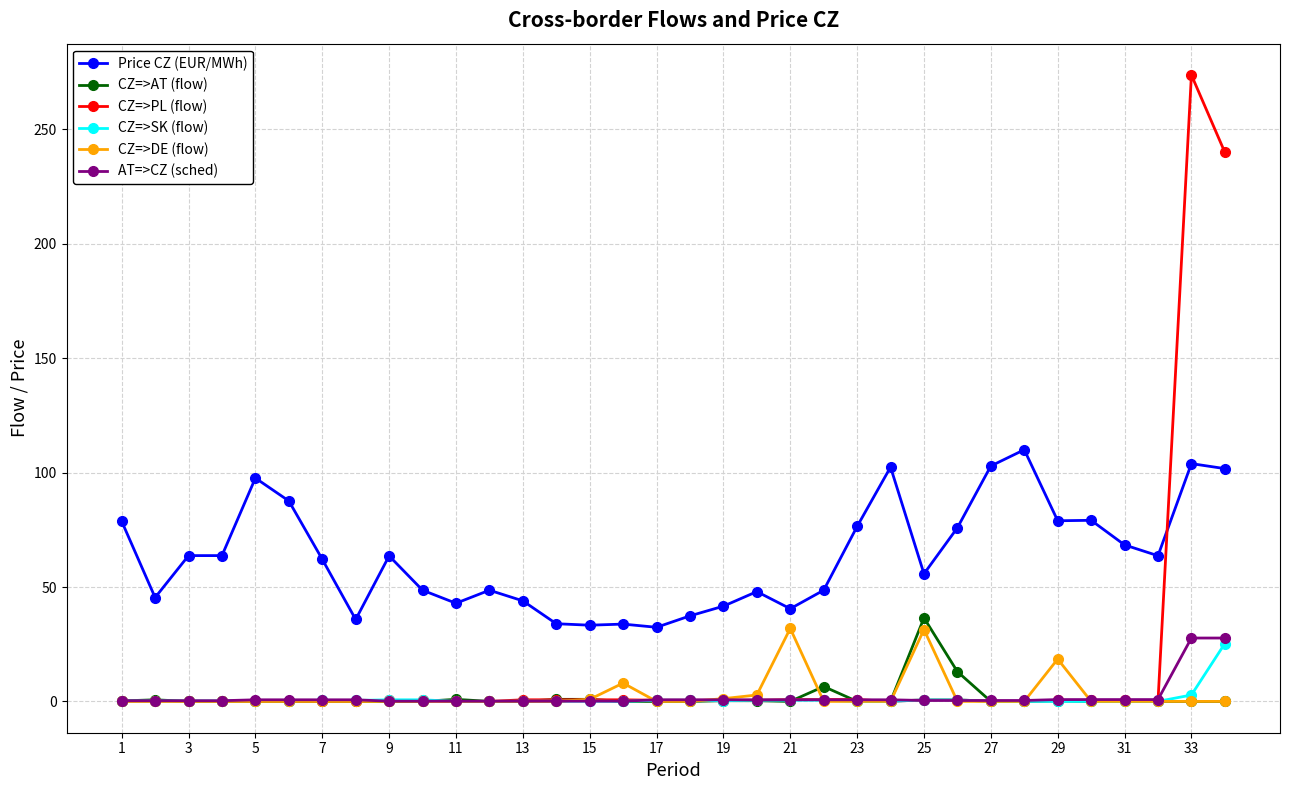

Which series has the widest spread of values?

CZ=>PL (flow)